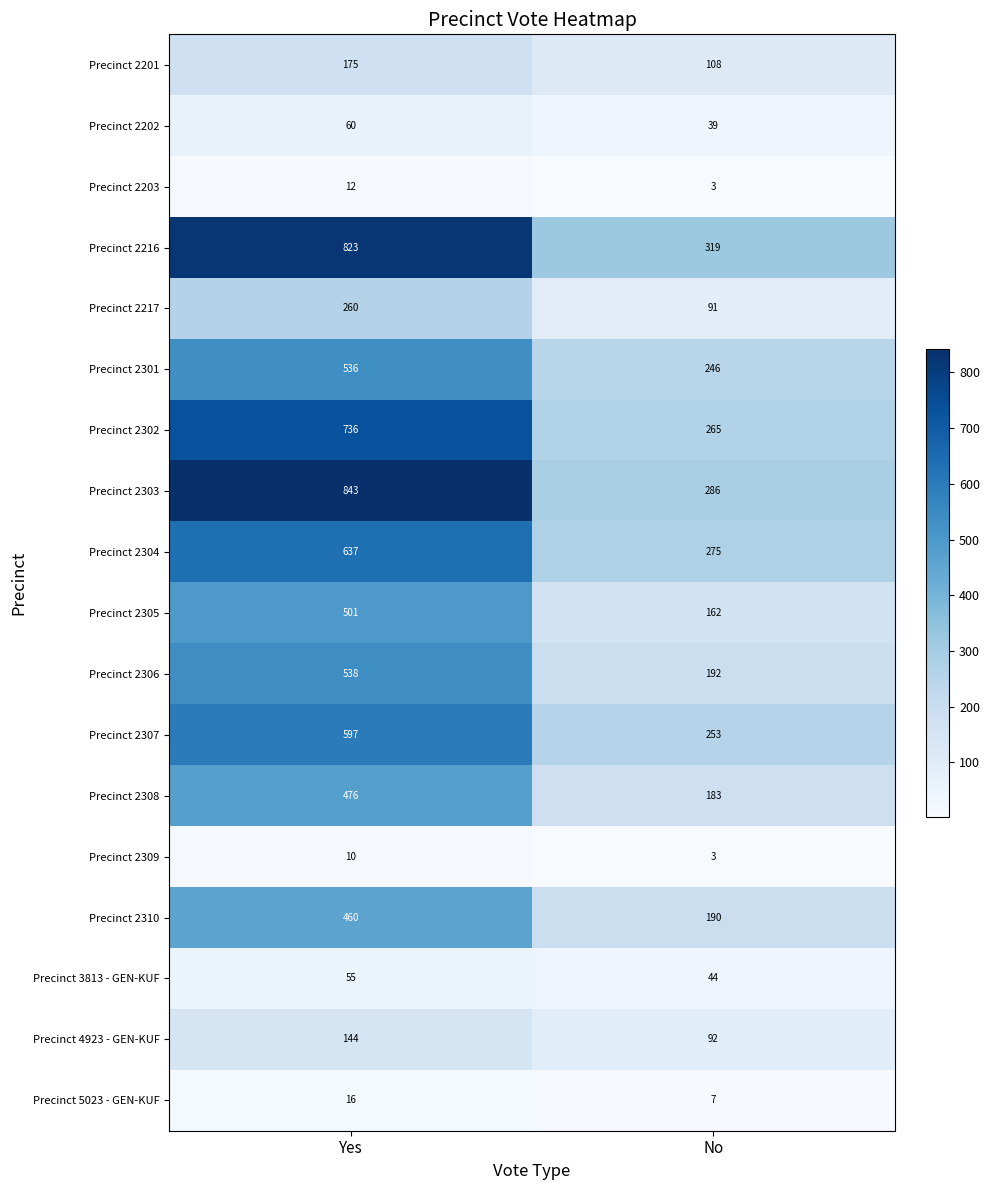

At how many categories does at least one series exceed 429?

1